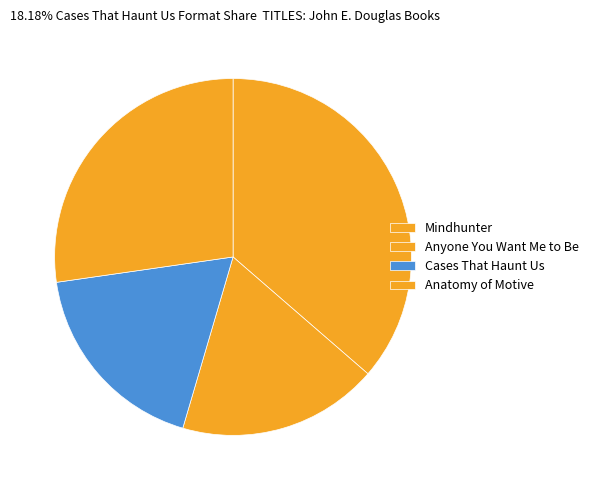

The Anatomy of Motive slice represents 27% of the pie. True or false?

True